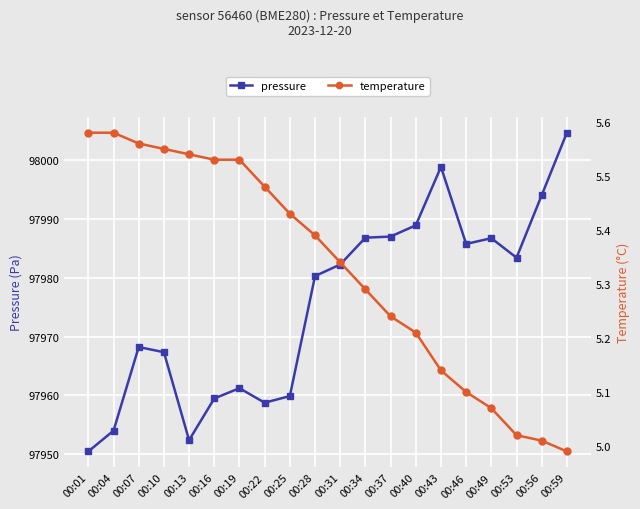

Which series has the widest spread of values?

pressure